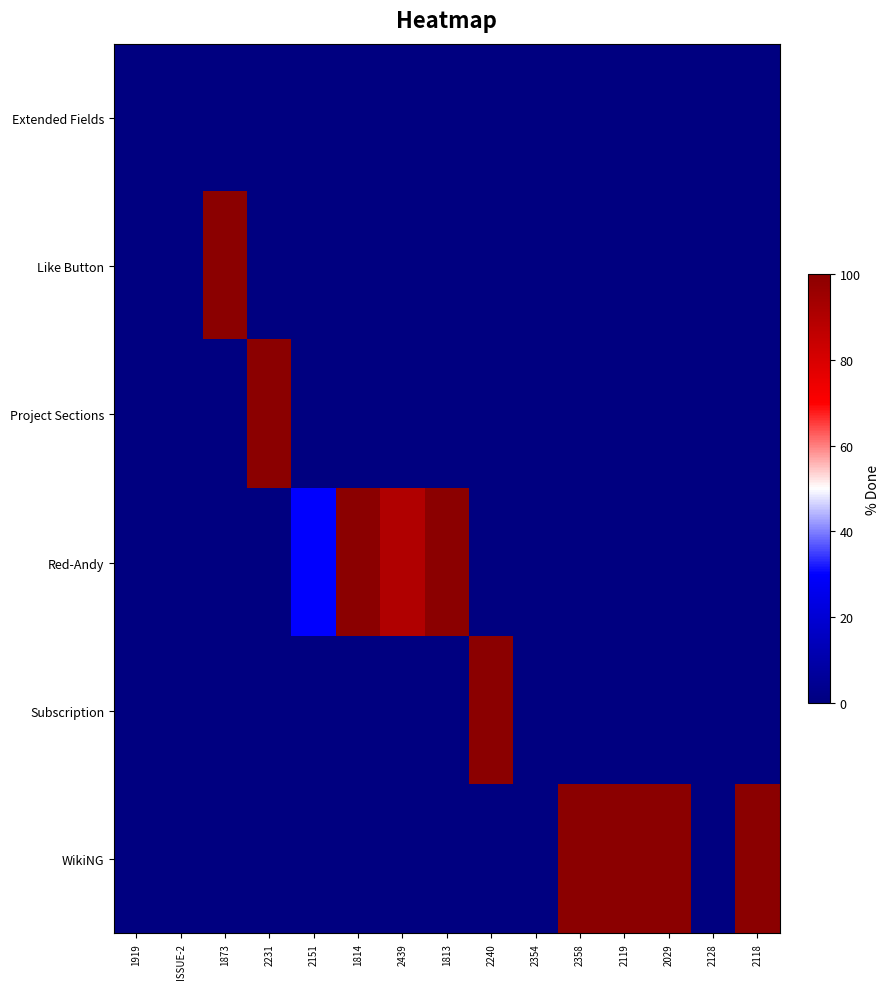

Which category has the highest value across all series?

1873